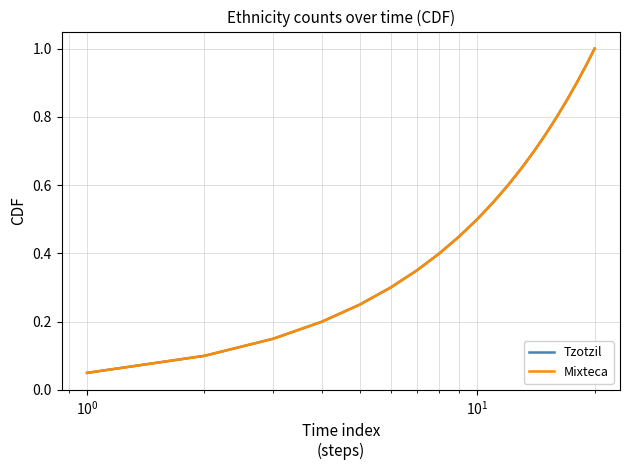

Does the chart have visible grid lines?

Yes